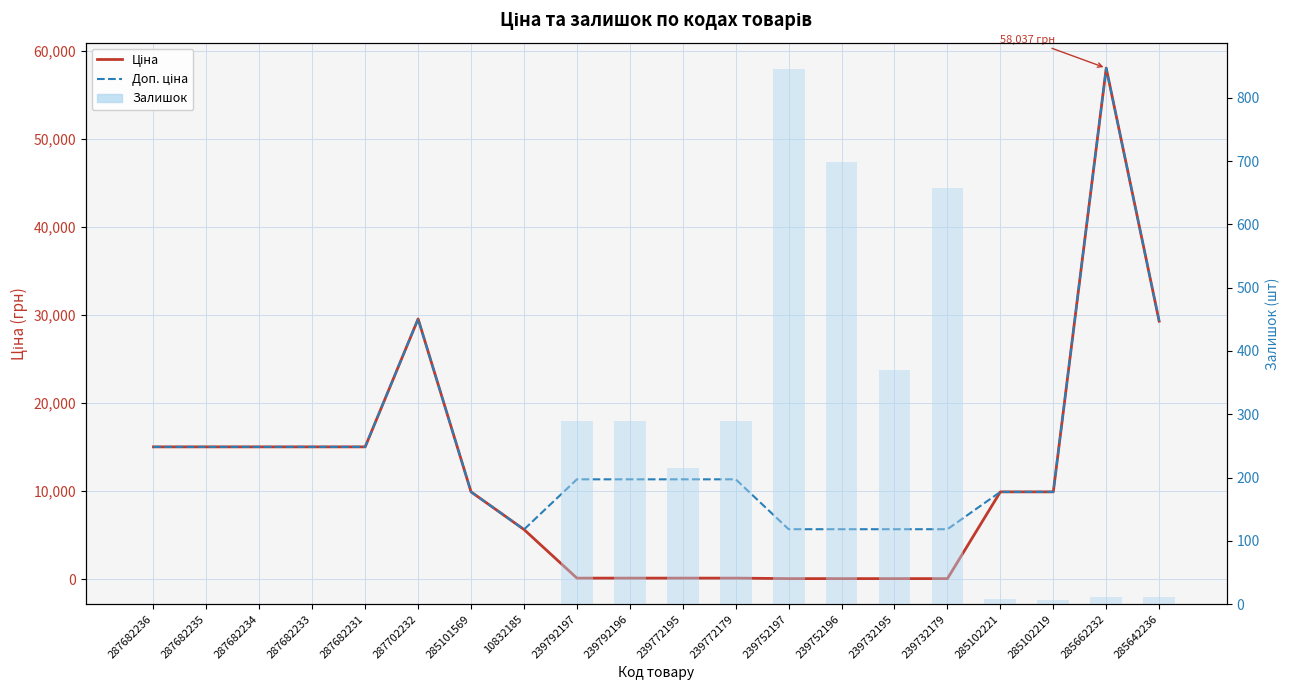

How many values in the Доп. ціна series exceed 11334?

8